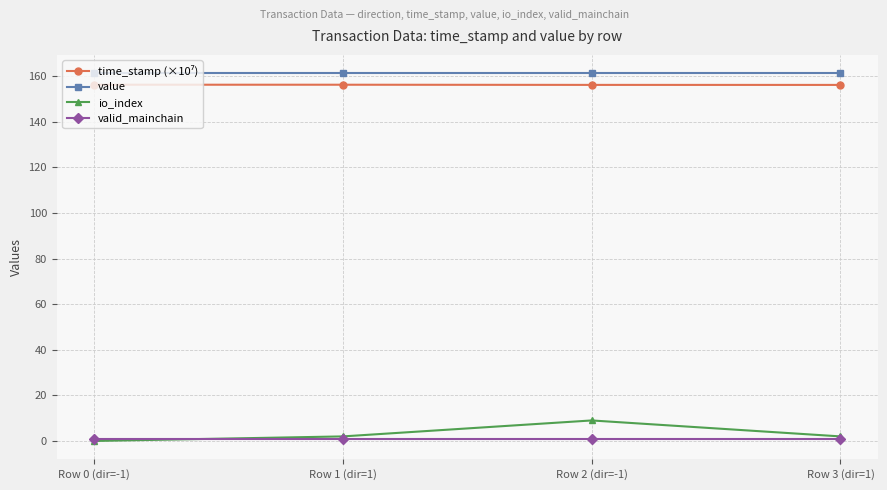

True or false: io_index and value cross at least once.

False